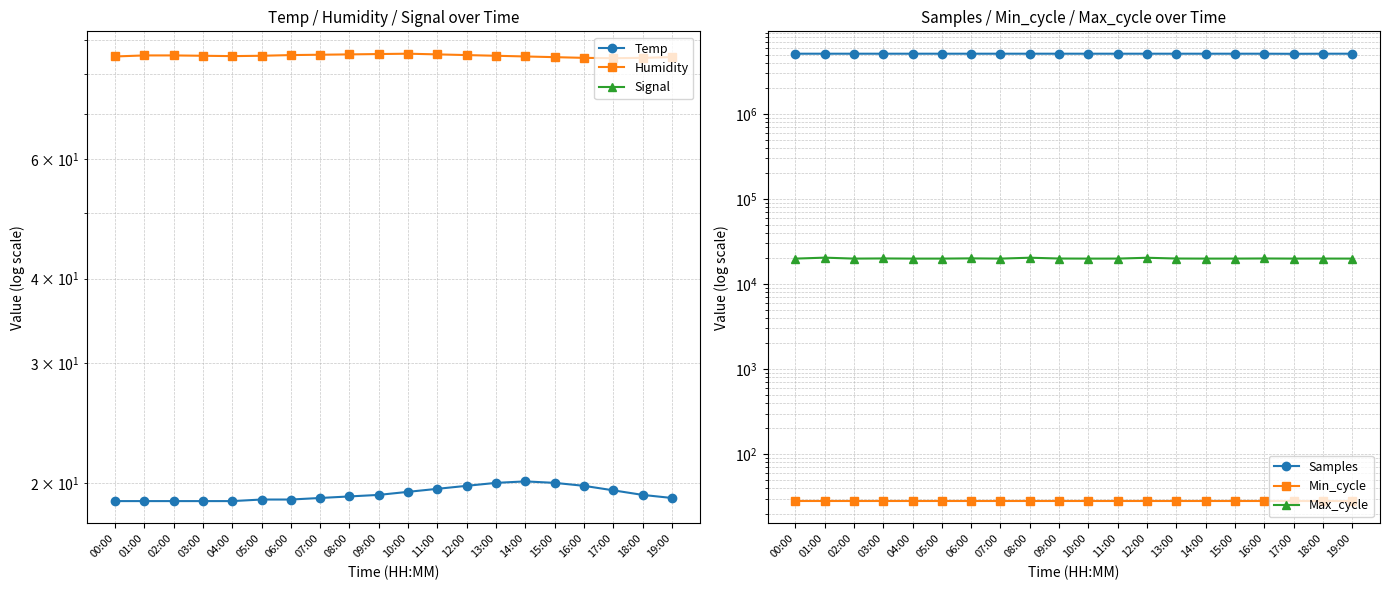

Which series has the largest total across all categories?

Samples